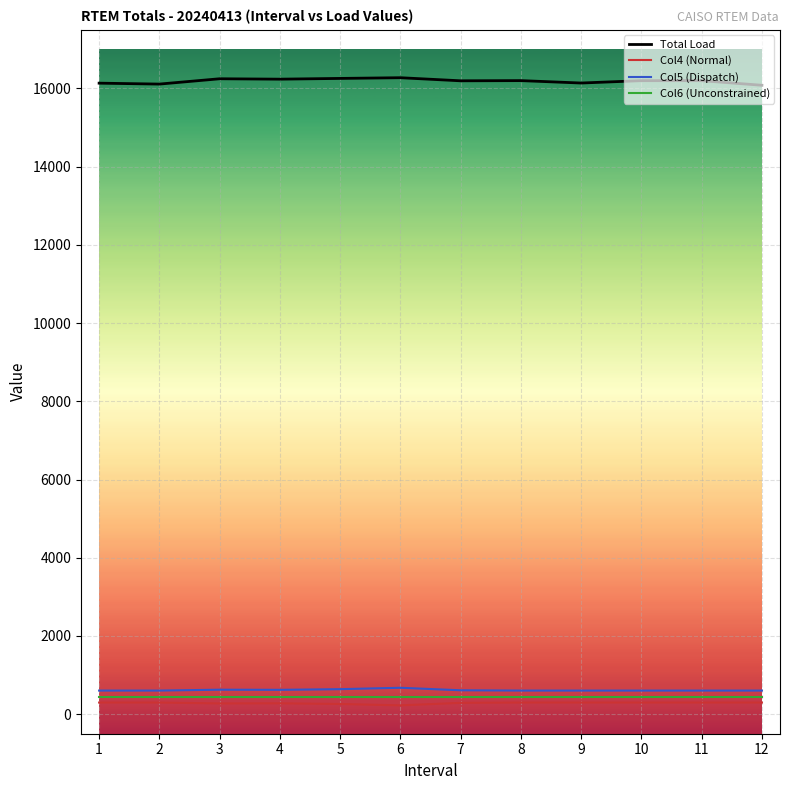

Which series has the largest total across all categories?

Total Load